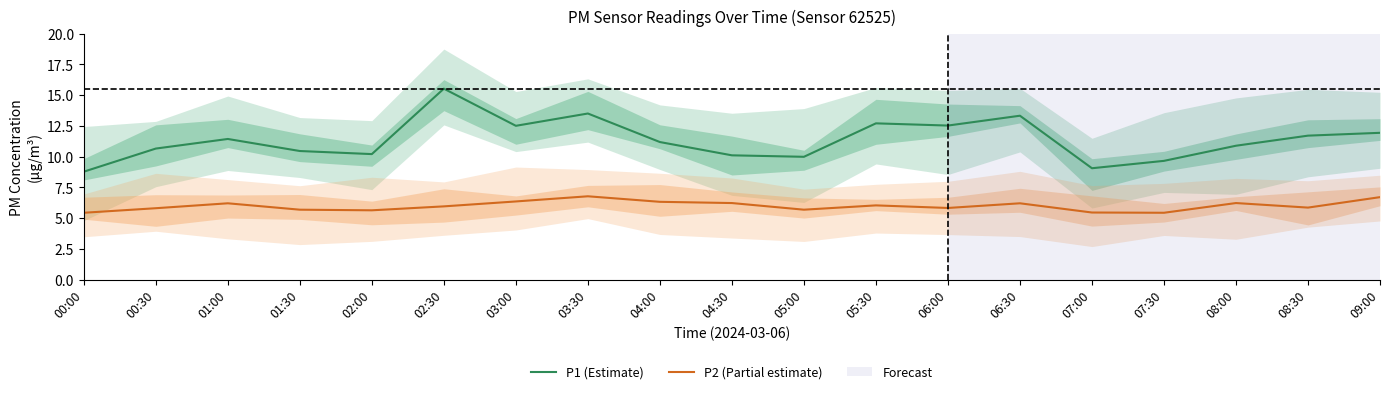

True or false: P2 (Partial estimate) and P1 (Estimate) cross at least once.

False